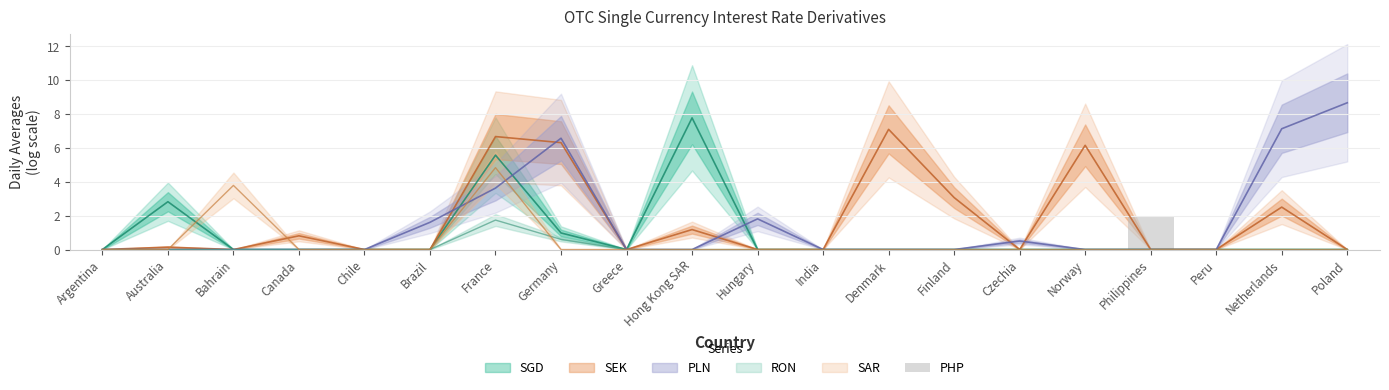

What position from the right is Australia?

19